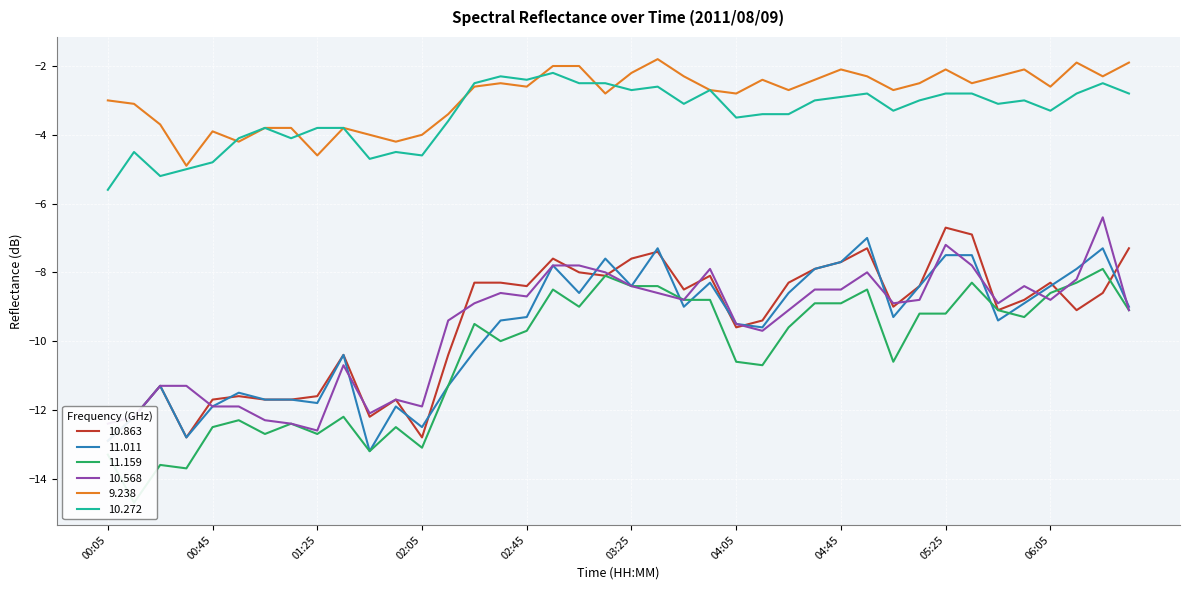

Rank the series at 02:05 from lowest to highest value.

 11.159,  10.863,  11.011,  10.568,  10.272,   9.238